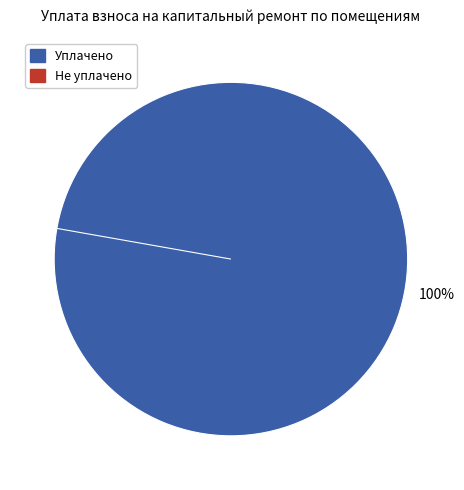

Is it true that 6 is 12% of the pie?

True